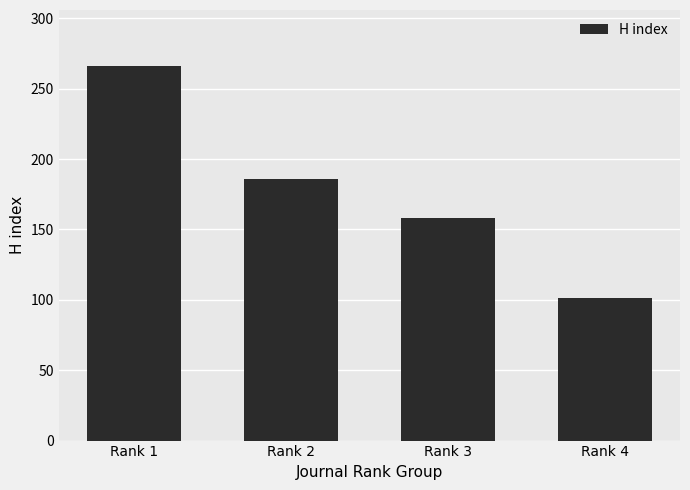

At which label is the value closest to 183?

Rank 2